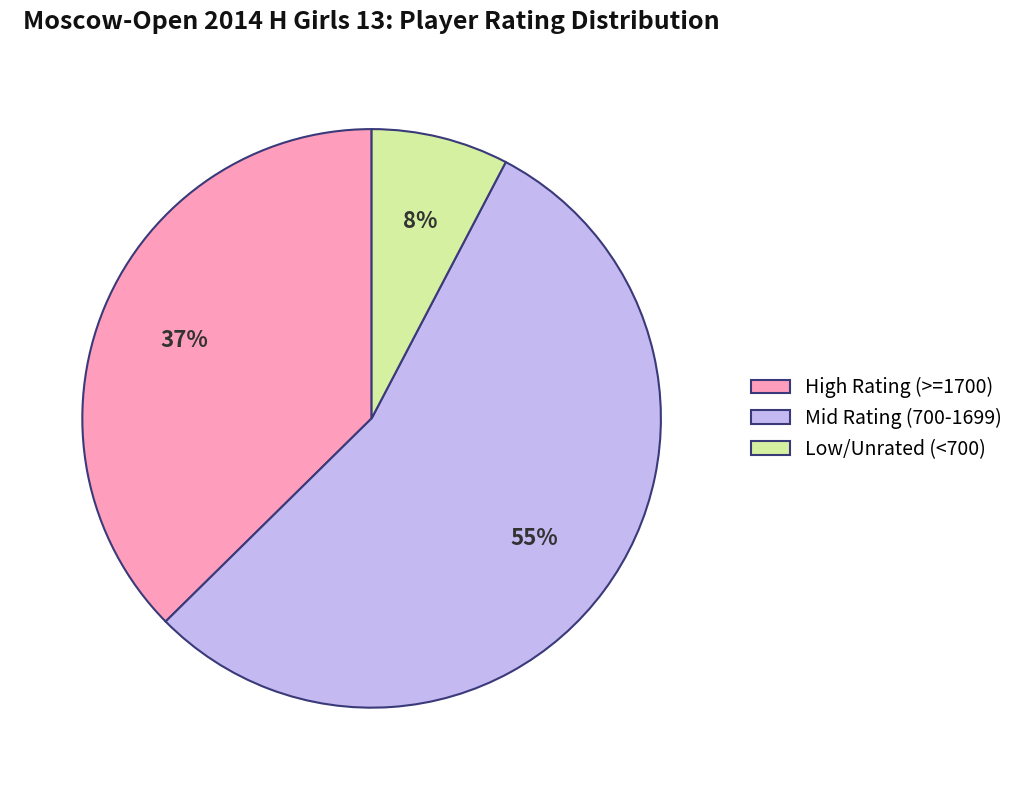

True or false: Mid Rating (700-1699) accounts for 67% of the total.

False